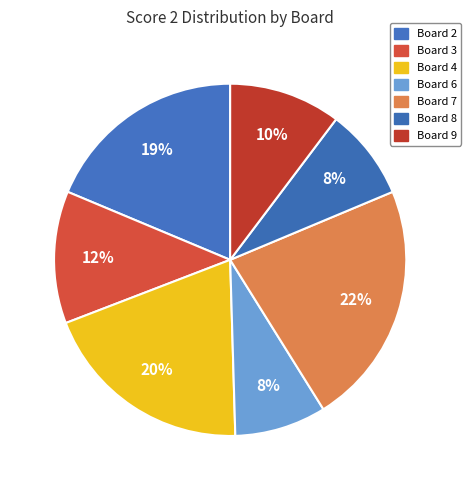

Does any single category account for the majority?

No